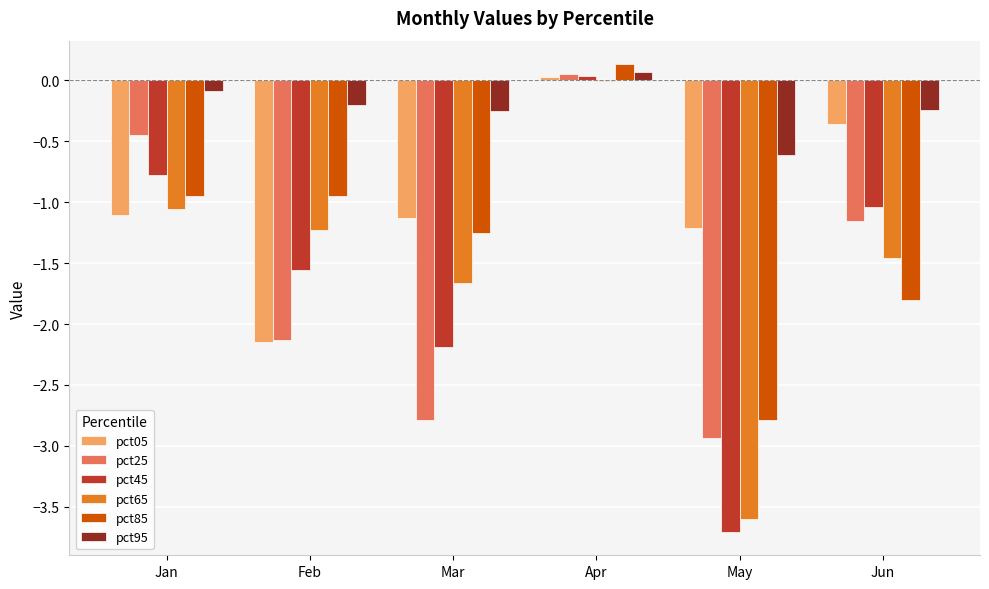

What is the approximate value of pct85 at Jun?

-1.8